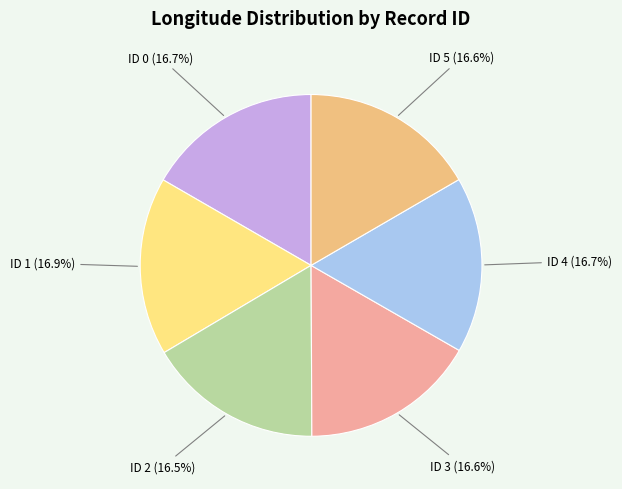

Is there a majority slice in this chart?

No